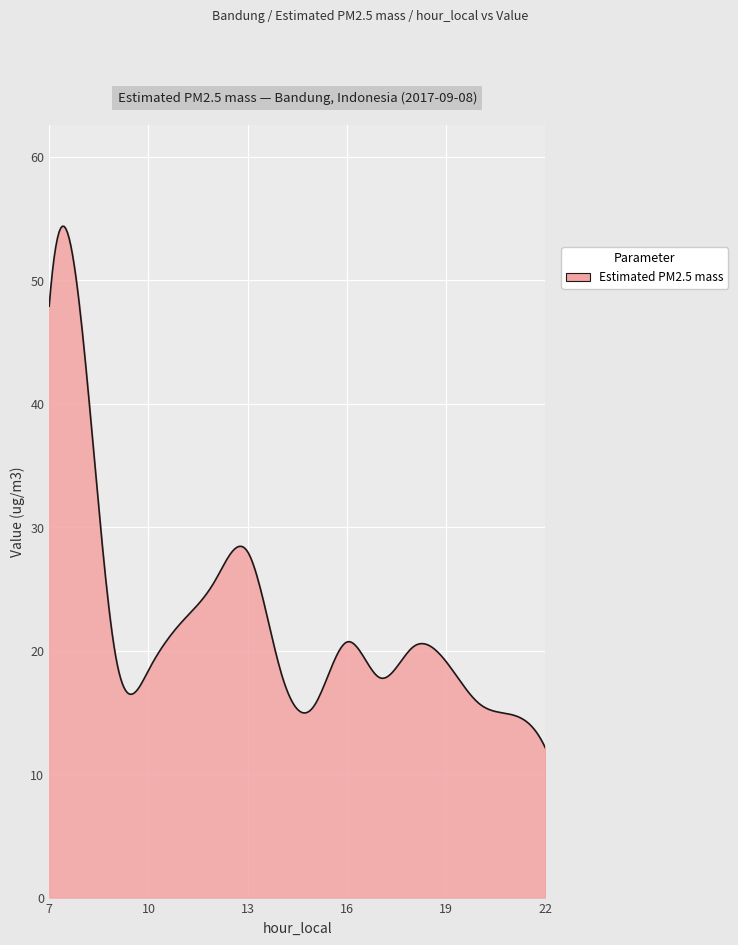

What is the difference between the maximum and minimum values?

42.3